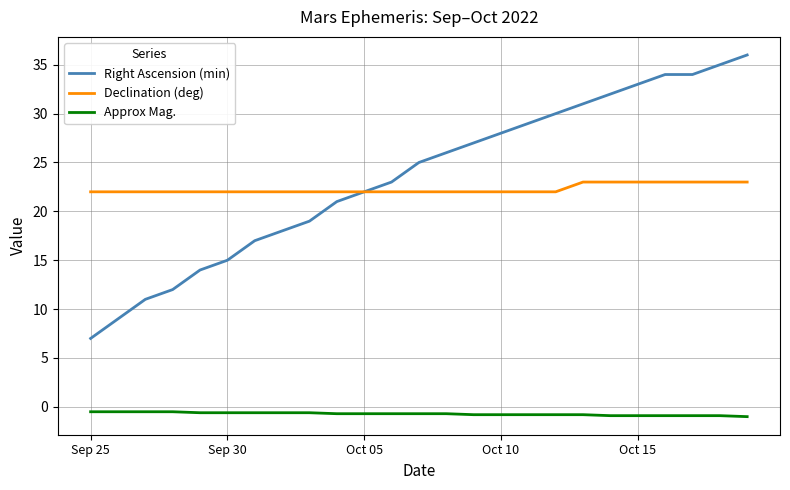

Which series has the widest spread of values?

Right Ascension (min)